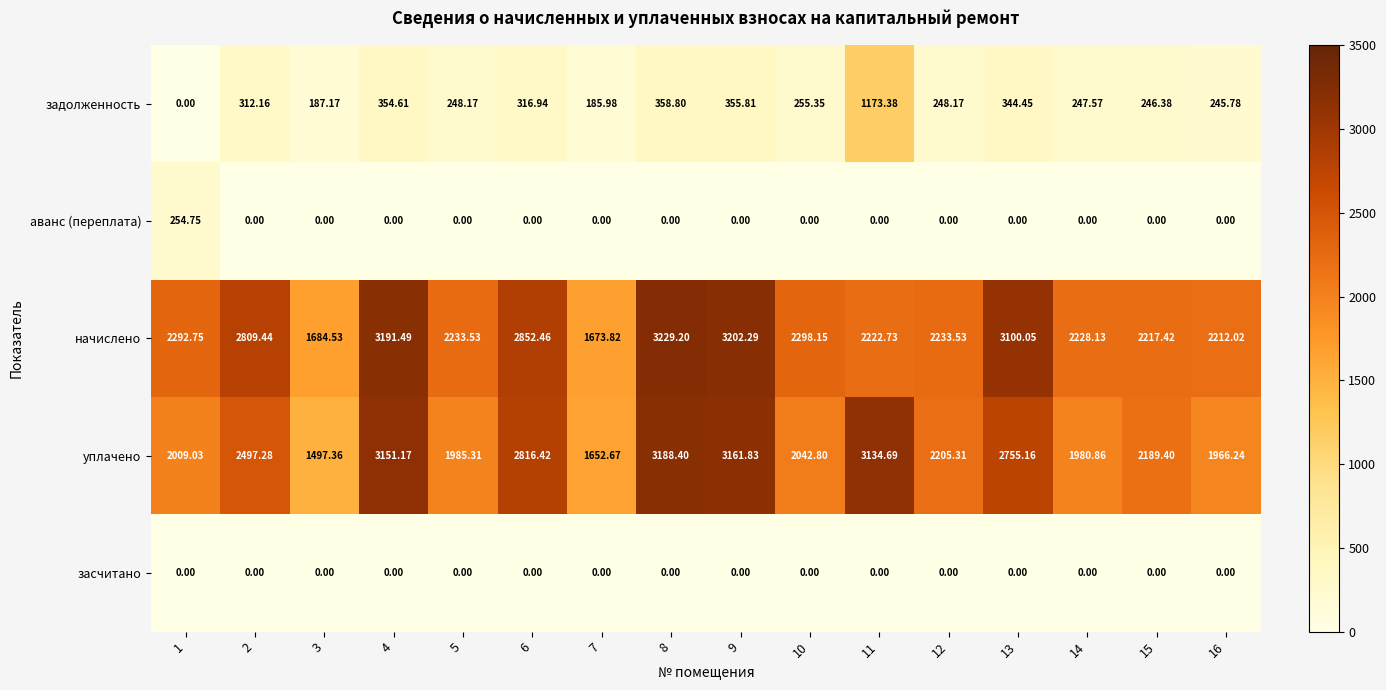

At which category is the sum across all series the highest?

8